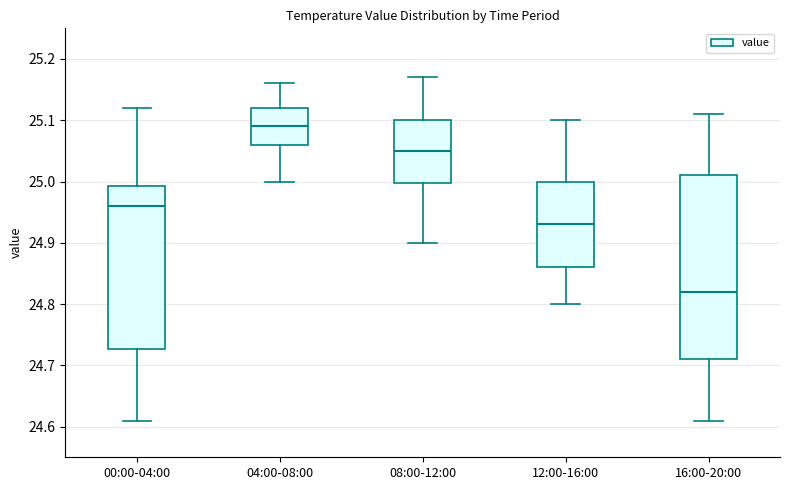

Reading left to right, transcribe this box plot: for each box, give where its median line is, the range the box spans, and where its two whiskers end, as read against the y-axis. The values are not printed on the chart, so give them approximately, as read against the axis.

00:00-04:00: median 24.96, box 24.73 to 24.99, whiskers 24.61 to 25.12
04:00-08:00: median 25.09, box 25.06 to 25.12, whiskers 25.00 to 25.16
08:00-12:00: median 25.05, box 25.00 to 25.10, whiskers 24.90 to 25.17
12:00-16:00: median 24.93, box 24.86 to 25.00, whiskers 24.80 to 25.10
16:00-20:00: median 24.82, box 24.71 to 25.01, whiskers 24.61 to 25.11